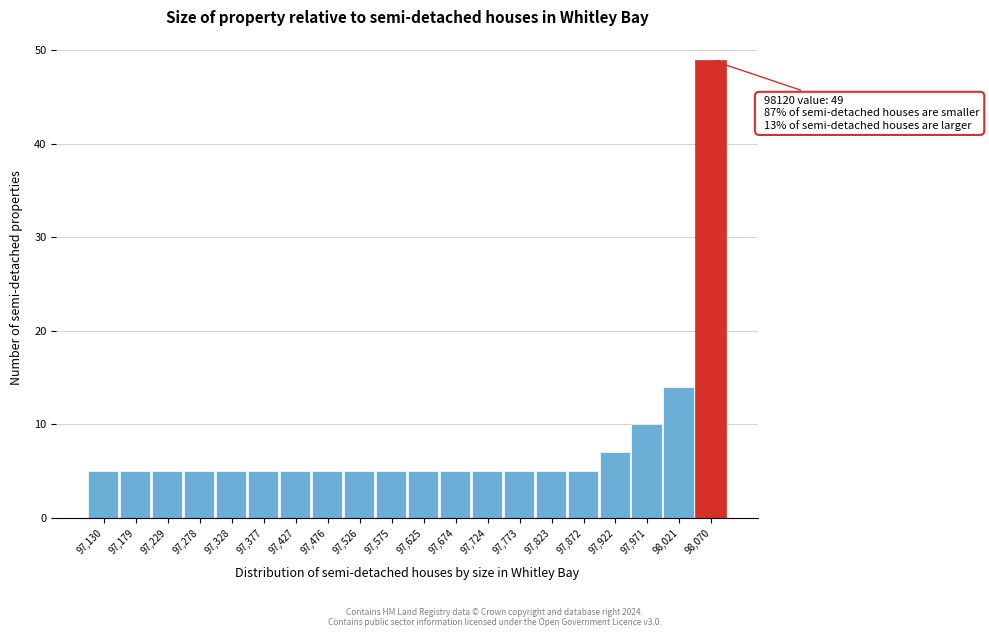

Reading right to left, what are all the values shown in this chart?

49	14	10	7	5	5	5	5	5	5	5	5	5	5	5	5	5	5	5	5